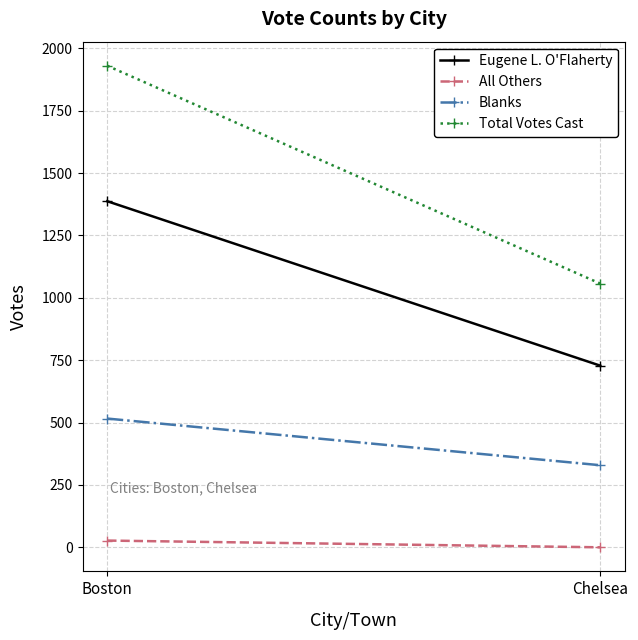

What is the approximate value of Total Votes Cast at Boston?

1930